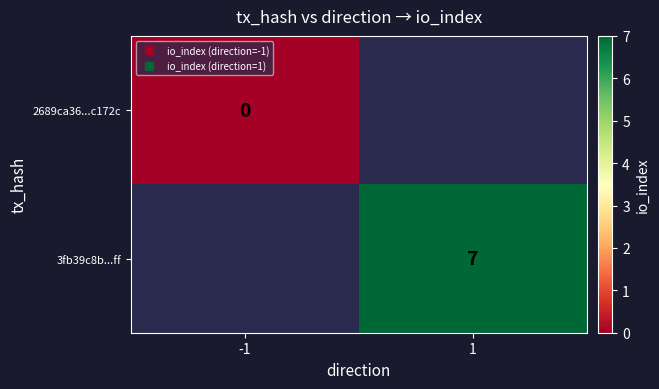

At how many categories does at least one series exceed 1?

1